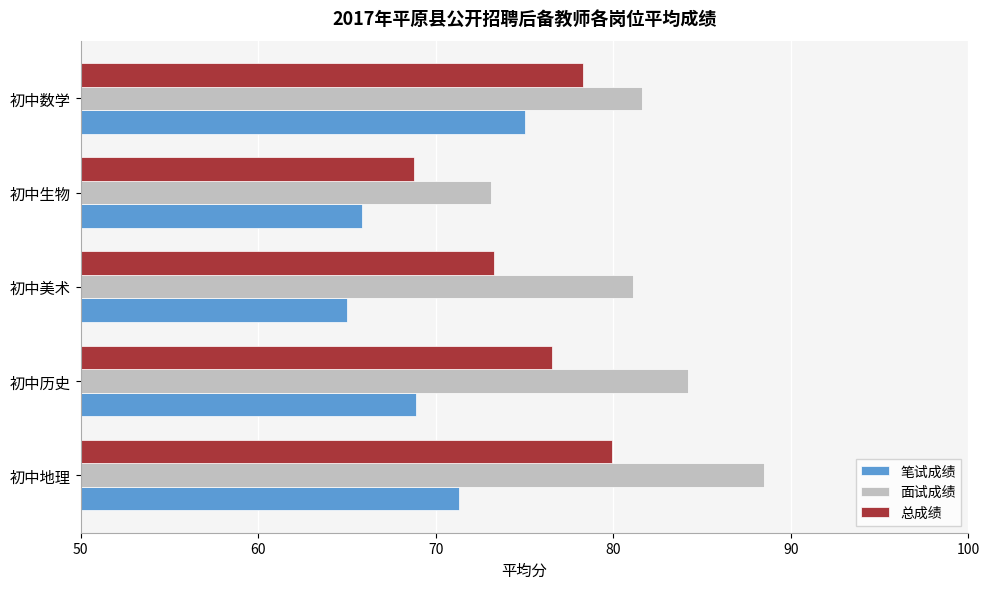

What is the difference between the second highest and second lowest values in the 总成绩 series?

5.0